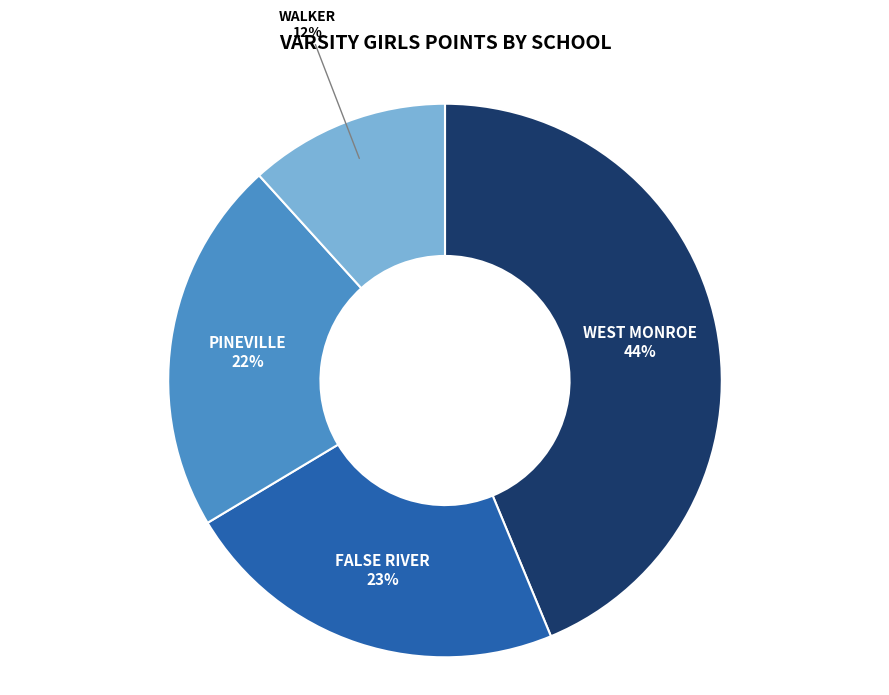

What is the largest slice in the pie chart?

WEST MONROE